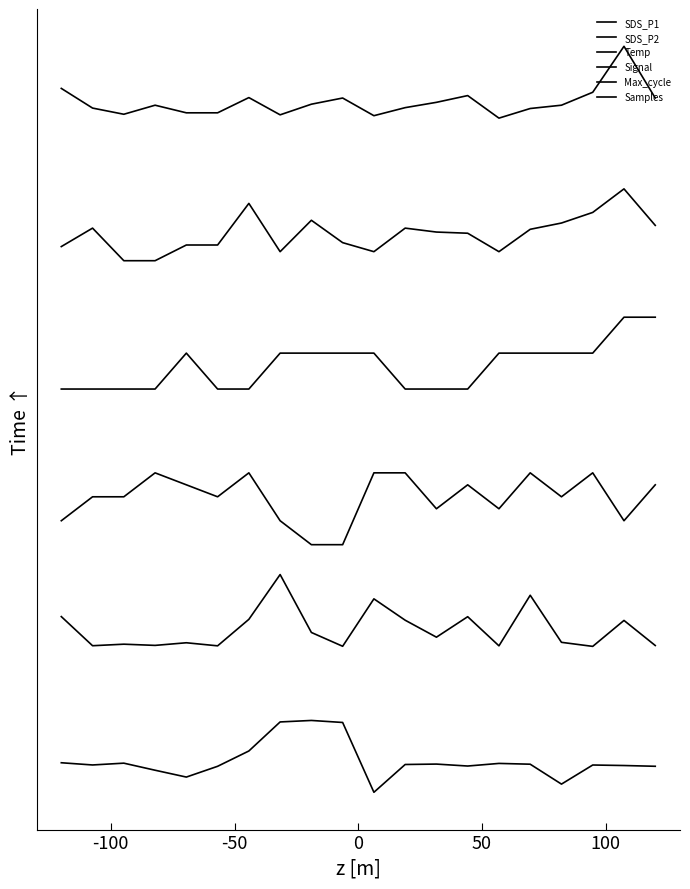

True or false: Temp and SDS_P1 cross at least once.

False